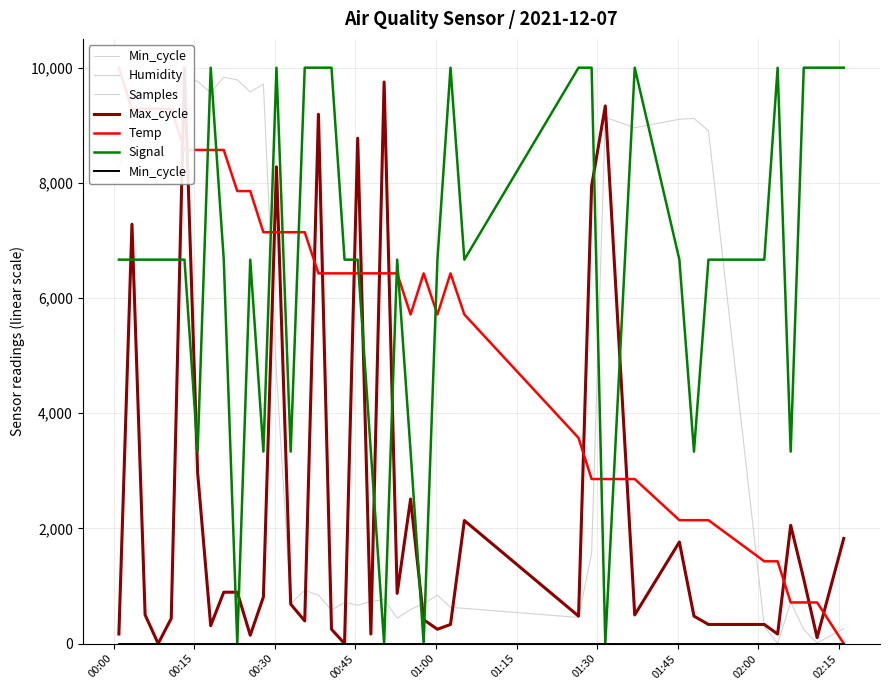

Count the number of categories in the chart.

40